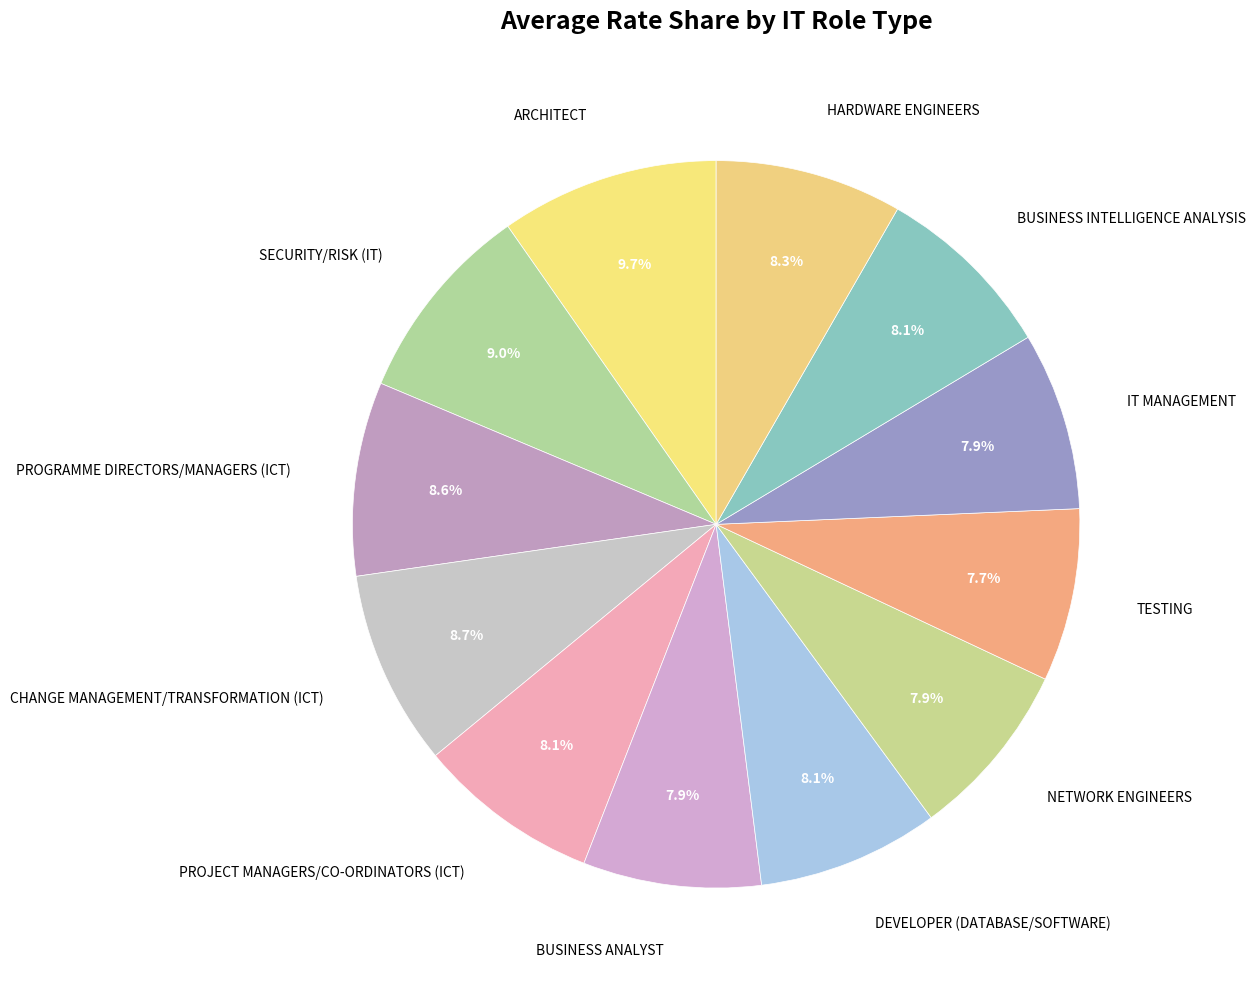

To the nearest percent, what percentage of the pie is IT MANAGEMENT?

8%